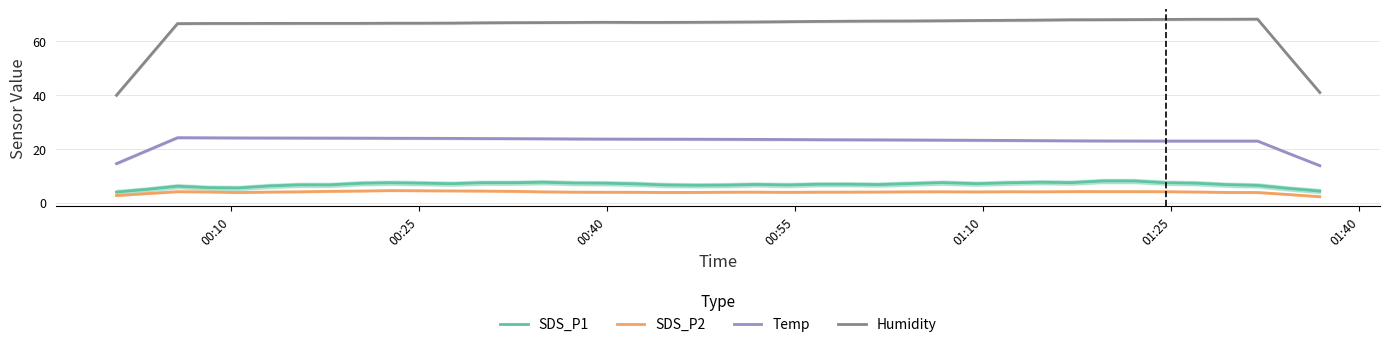

True or false: Temp and SDS_P1 intersect in this chart.

False